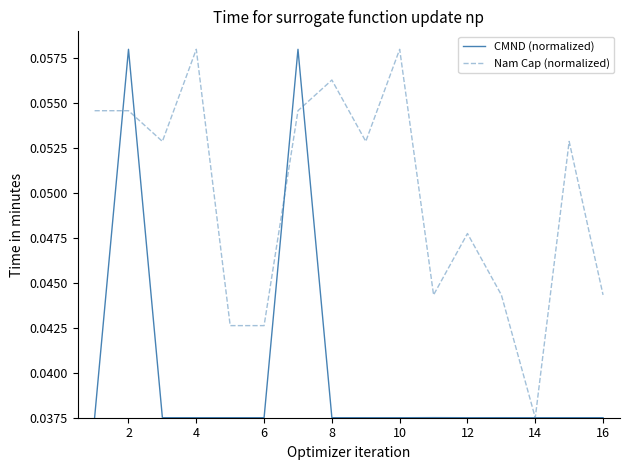

List the series in order of their overall mean, lowest first.

CMND (normalized), Nam Cap (normalized)